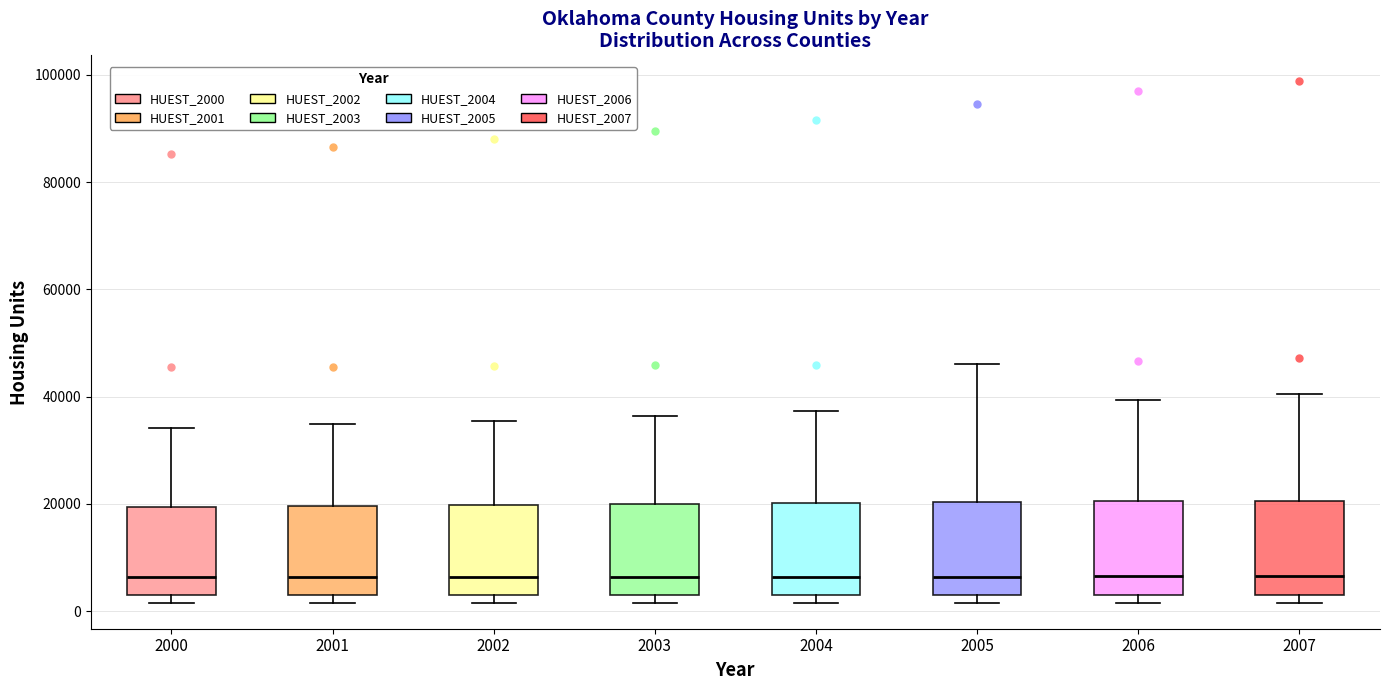

Where does the upper whisker of the box at x = 2000 end on the y-axis? The values are not printed on the chart, so give them approximately, as read against the axis.

34000